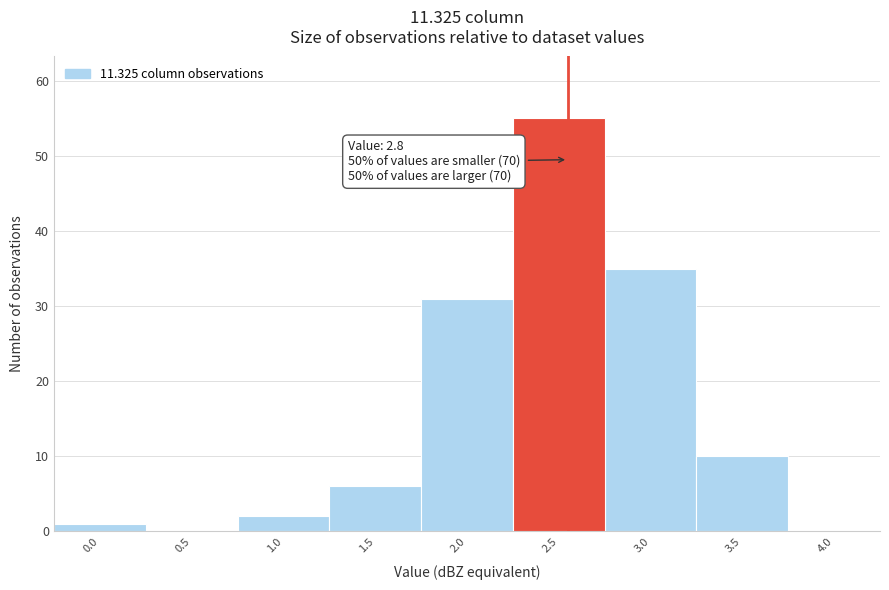

Reading left to right, extract all data points from this chart.

0.0=1	0.5=0	1.0=2	1.5=6	2.0=31	2.5=55	3.0=35	3.5=10	4.0=0